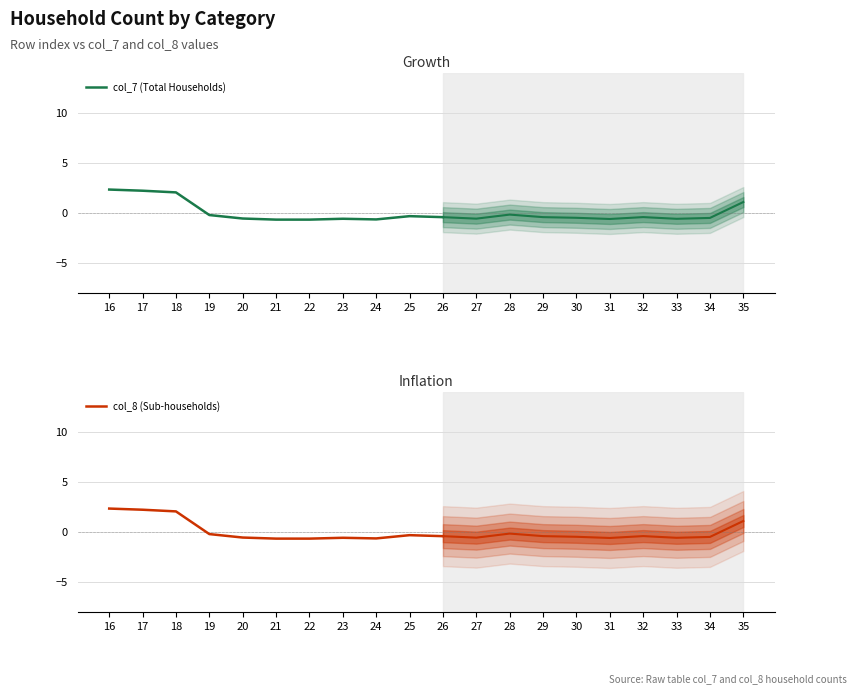

True or false: col_8 (Sub-households) has a value of -0.8 at 23.

False